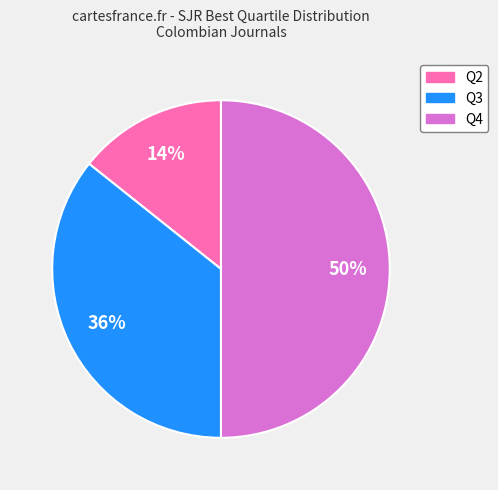

Do Q4 and Q3 together represent more than half of the pie?

Yes